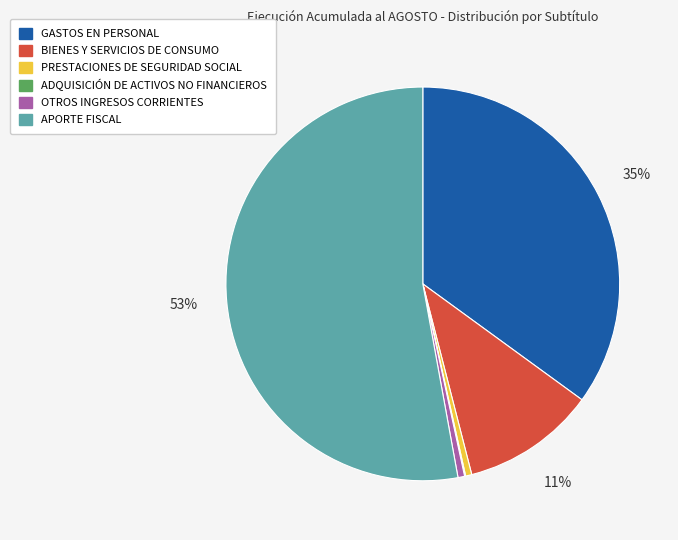

The APORTE FISCAL slice represents 59% of the pie. True or false?

False